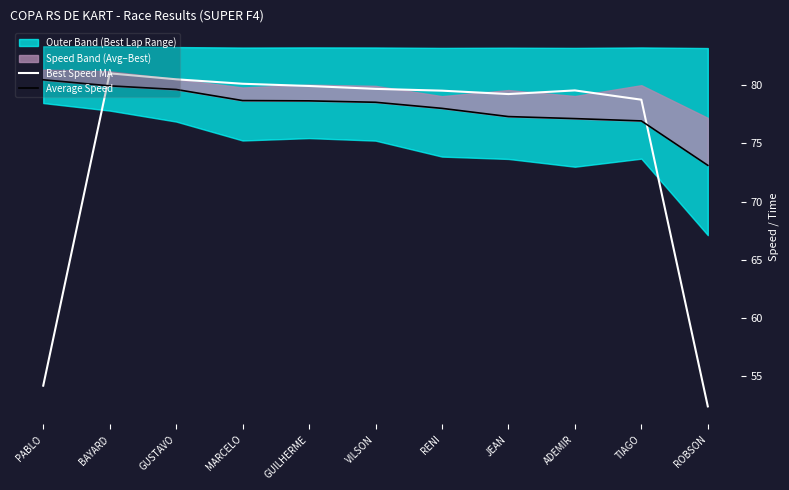

List the labels in order of Average Speed value, smallest first.

ROBSON, TIAGO, ADEMIR, JEAN, RENI, VILSON, GUILHERME, MARCELO, GUSTAVO, BAYARD, PABLO